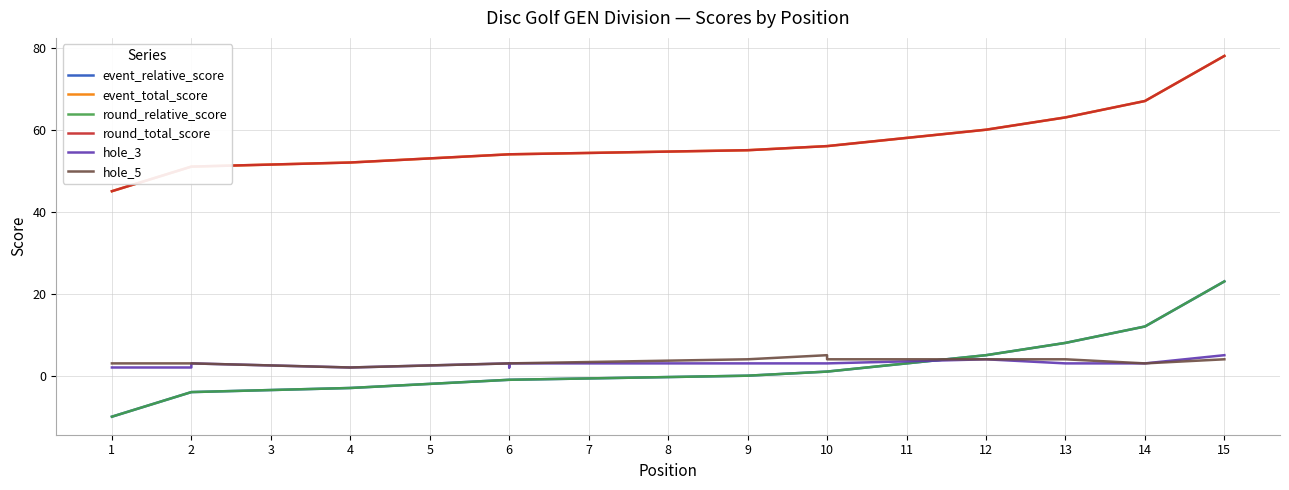

What is the sum of all event_total_score values?

848